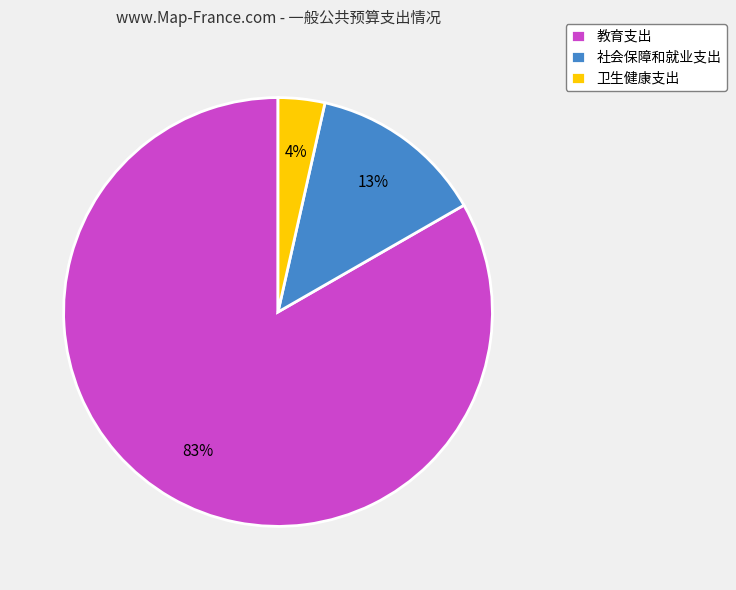

Which category has the smallest portion of the pie?

卫生健康支出